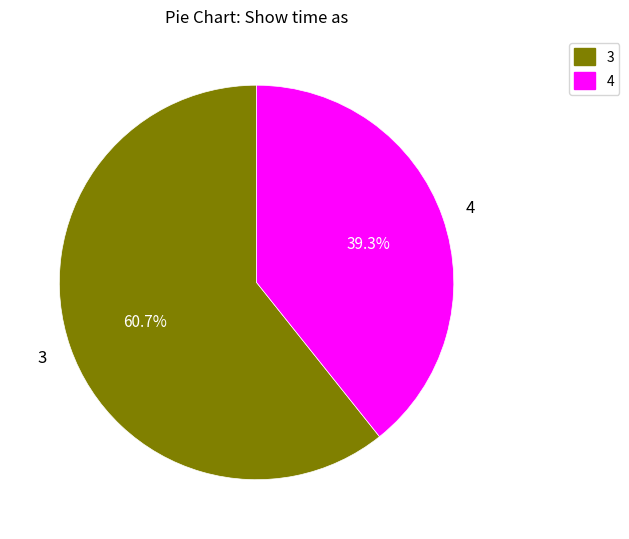

What is the ratio of the value at 4 to the value at 3?

0.6